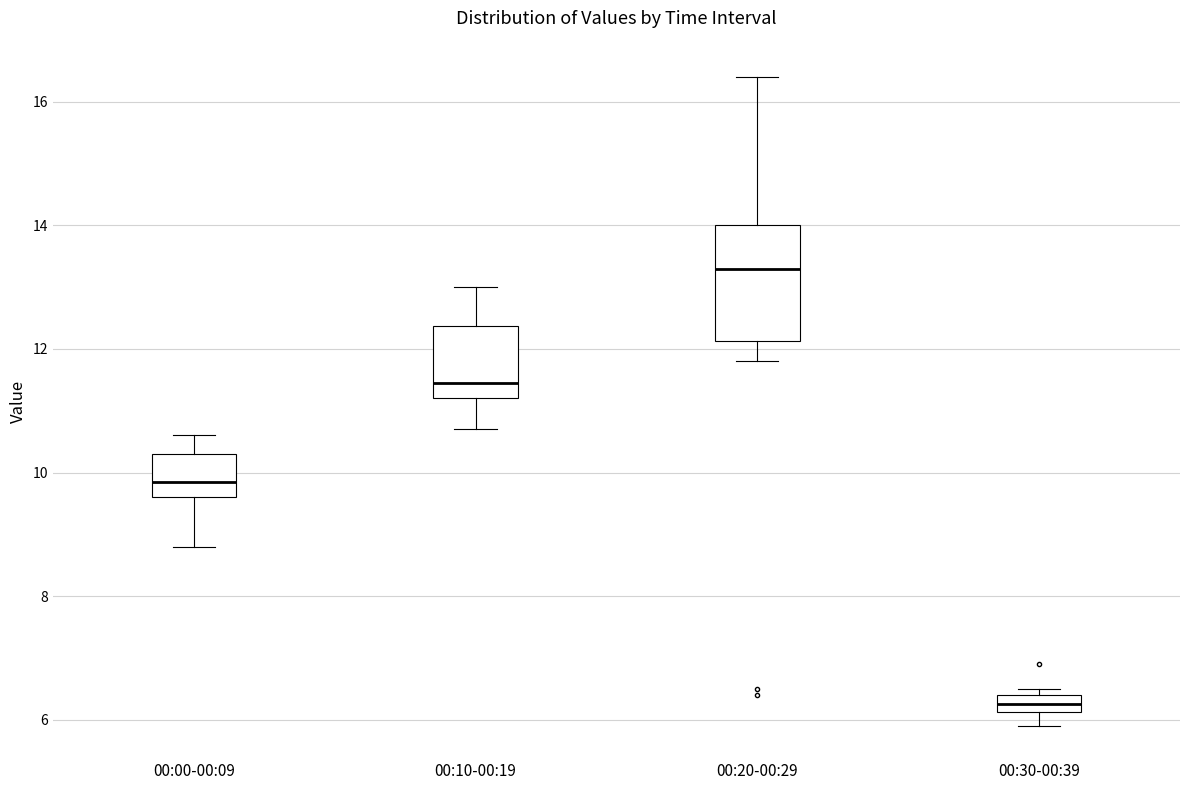

Comparing the boxes themselves (not the whiskers), which one is the tallest?

00:20-00:29